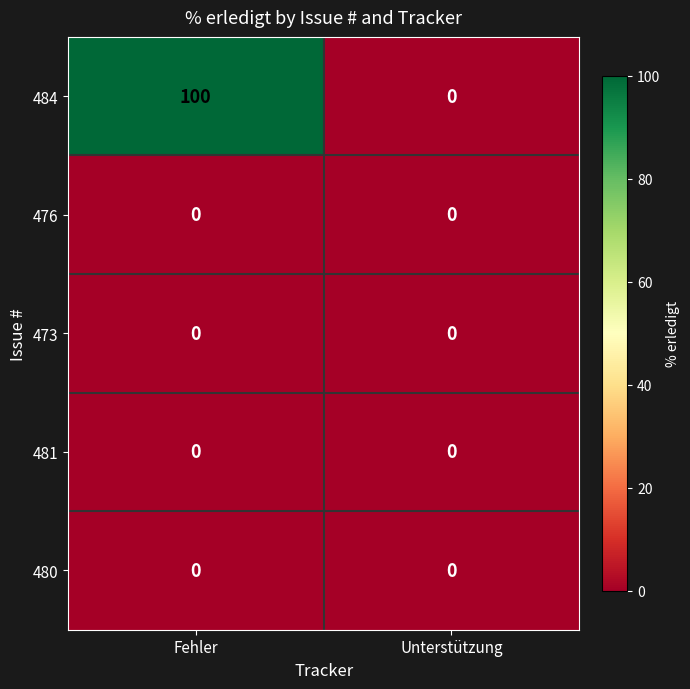

List the labels in order of 484 value, largest first.

Fehler, Unterstützung